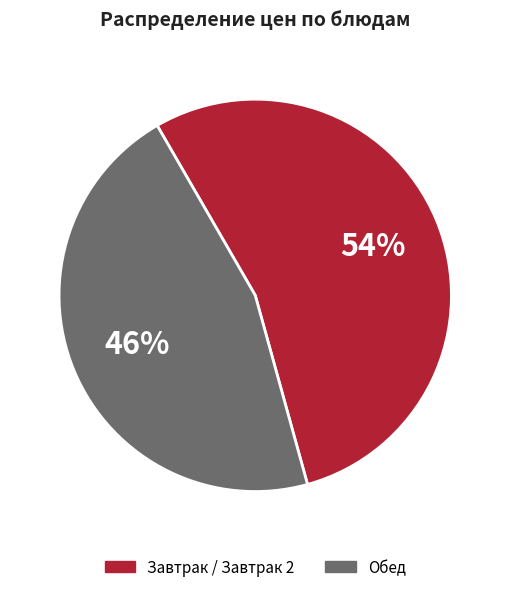

Is there a majority slice in this chart?

Yes